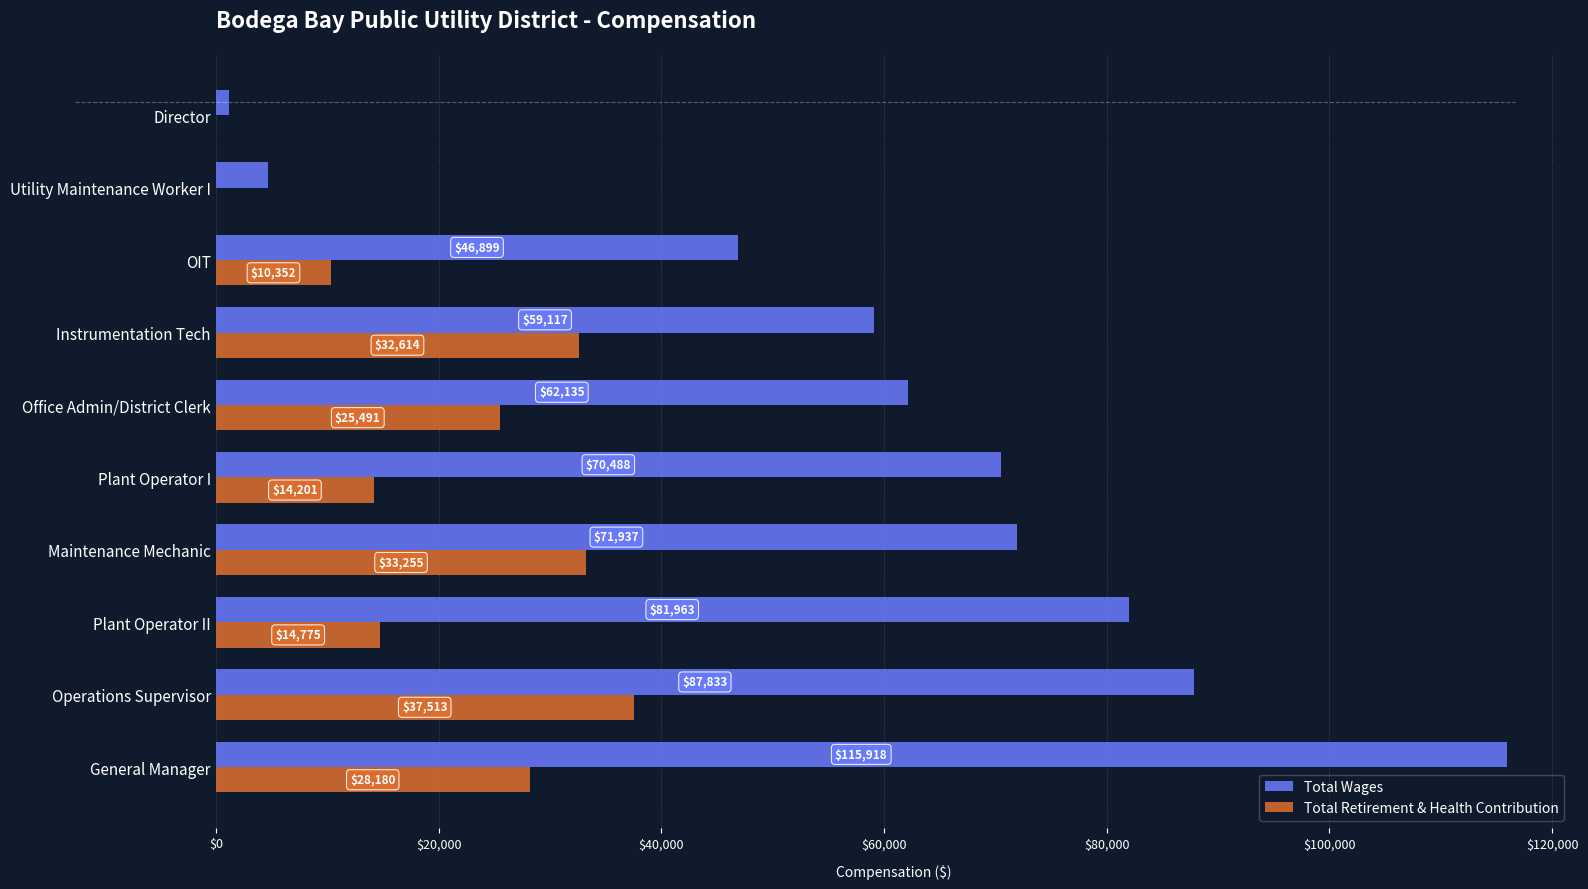

At which category is the sum across all series the highest?

General Manager